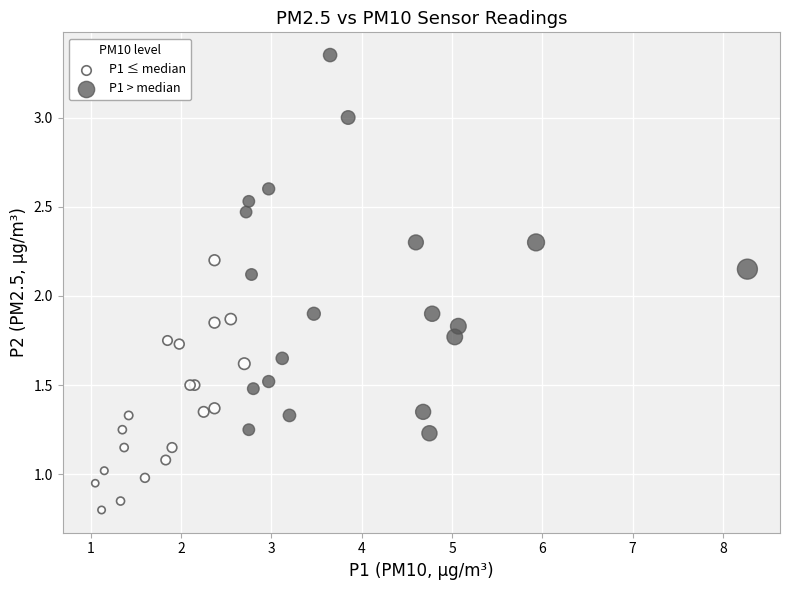

Which series reaches the minimum Y coordinate?

P1 ≤ median